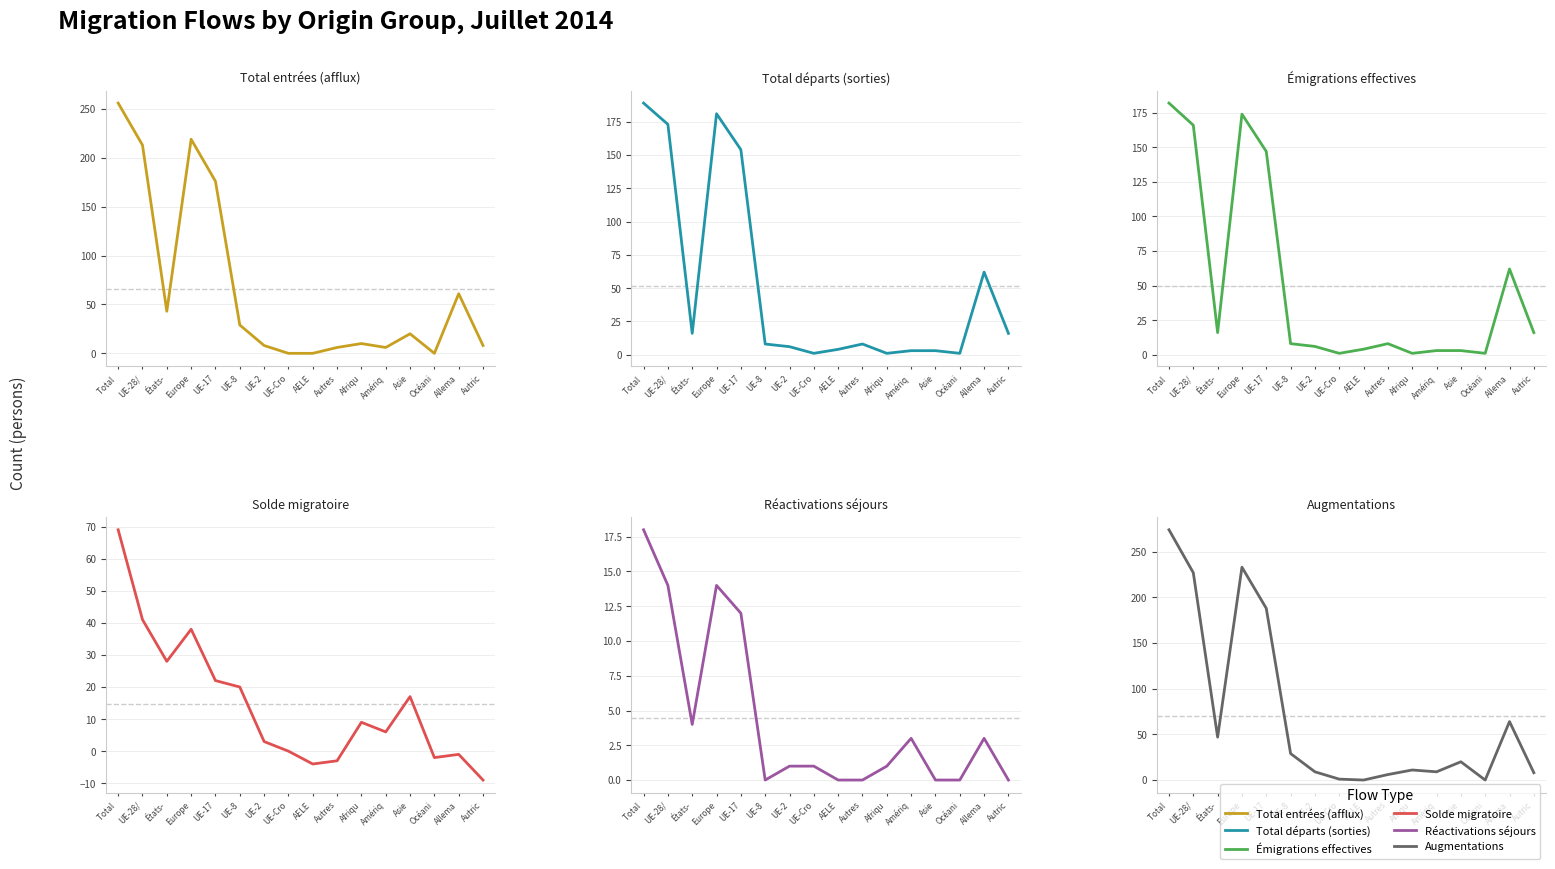

Is it true that Émigrations effectives equals 7 at AELE?

False